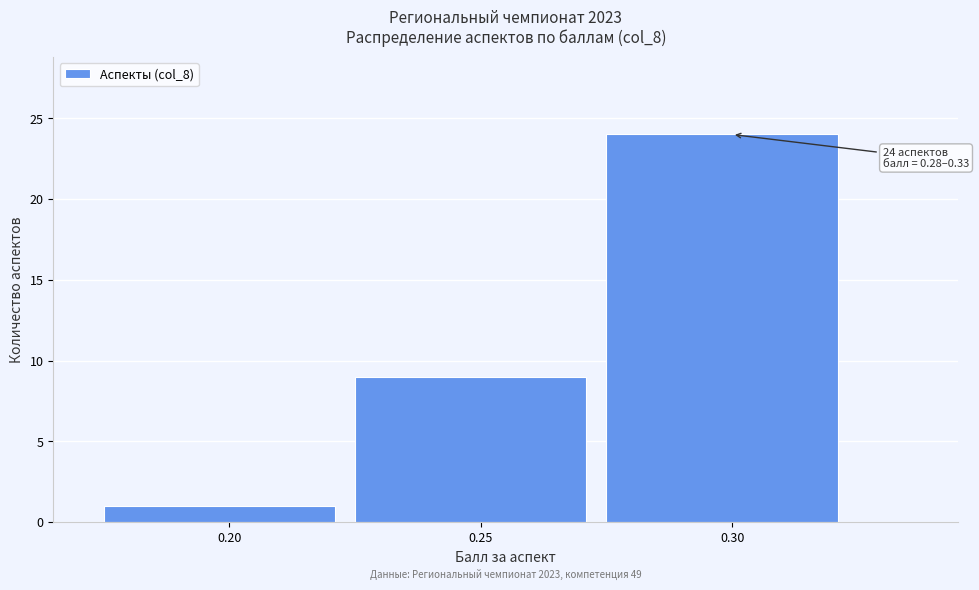

Which range on the x-axis has the tallest bar?

0.275 to 0.325